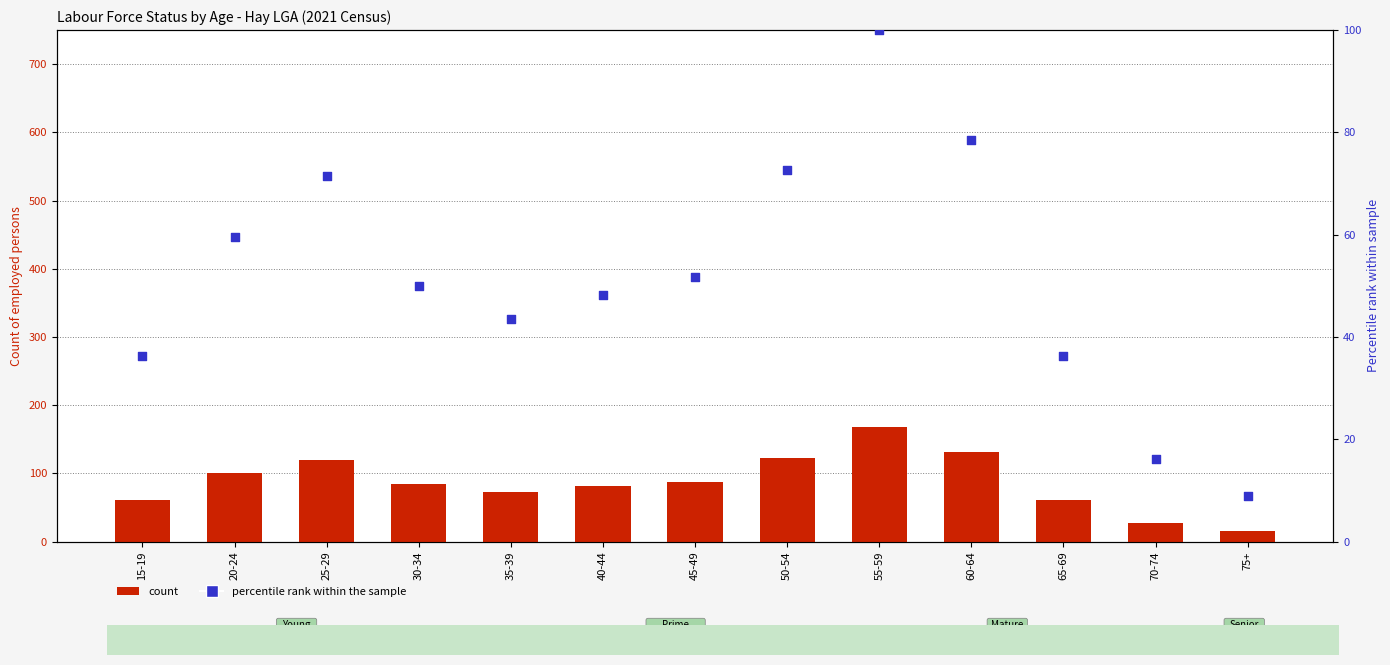

What are all the series names shown in the legend?

count, percentile rank within the sample